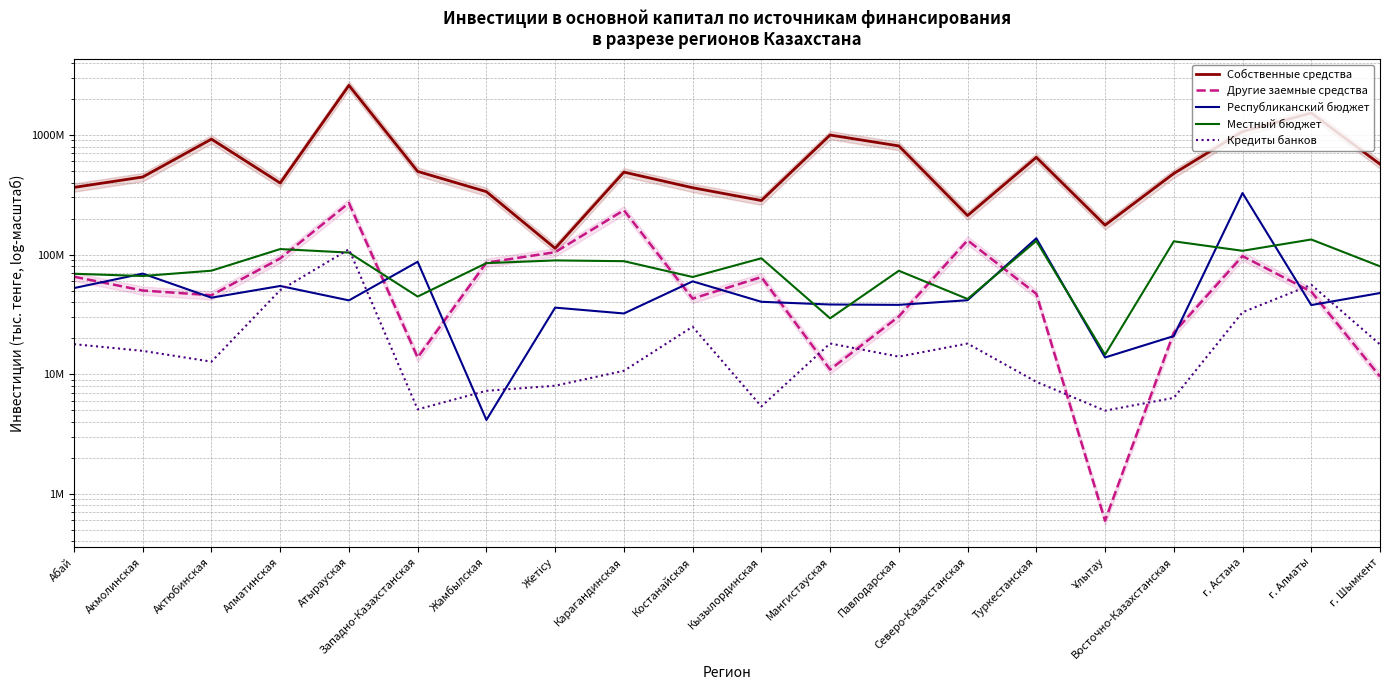

How many interior local peaks does the Собственные средства series have?

6